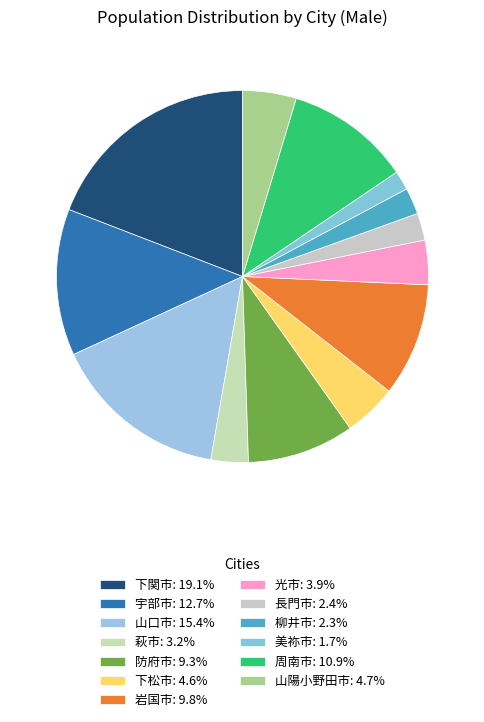

How many slices are in this pie chart?

13